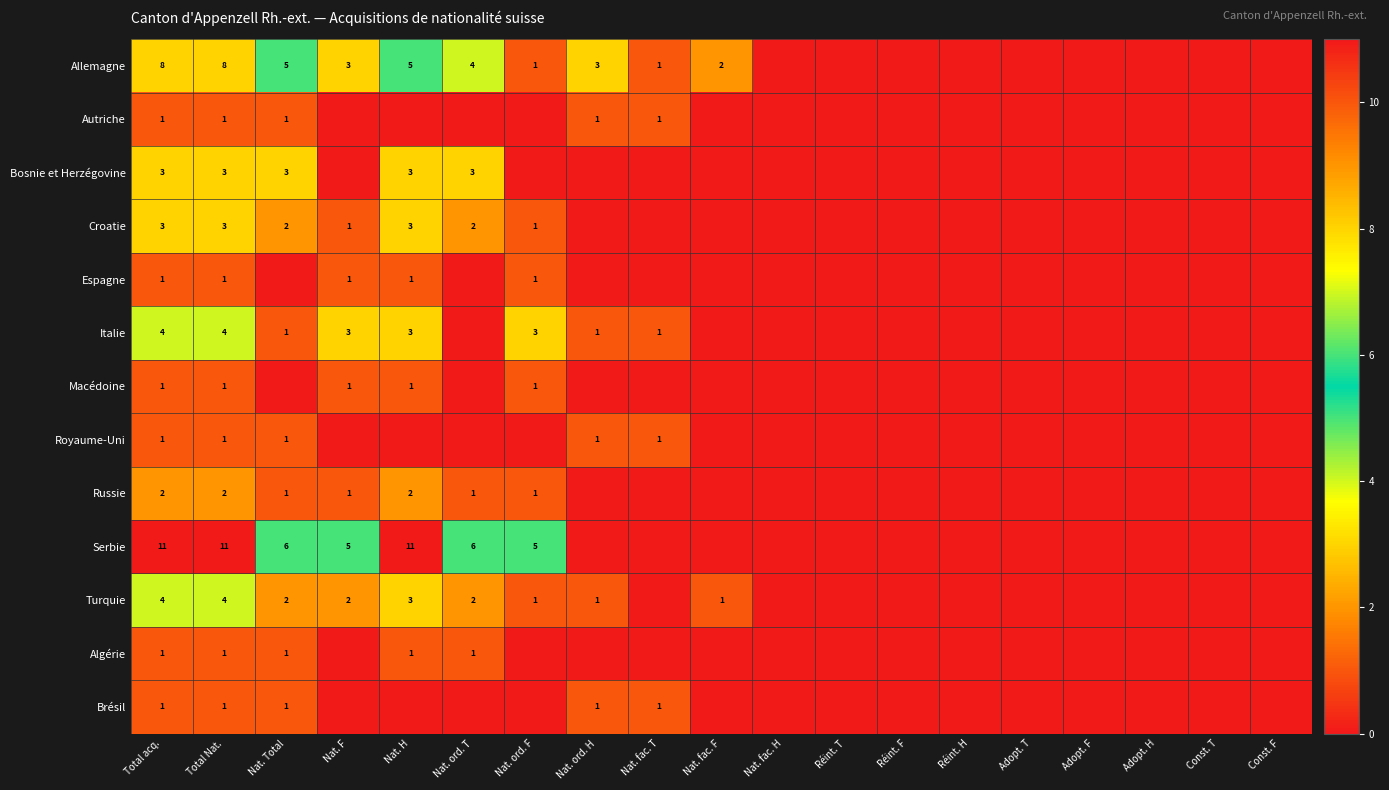

What is the sum of the Autriche values at Nat. ord. T and Nat. fac. T?

1